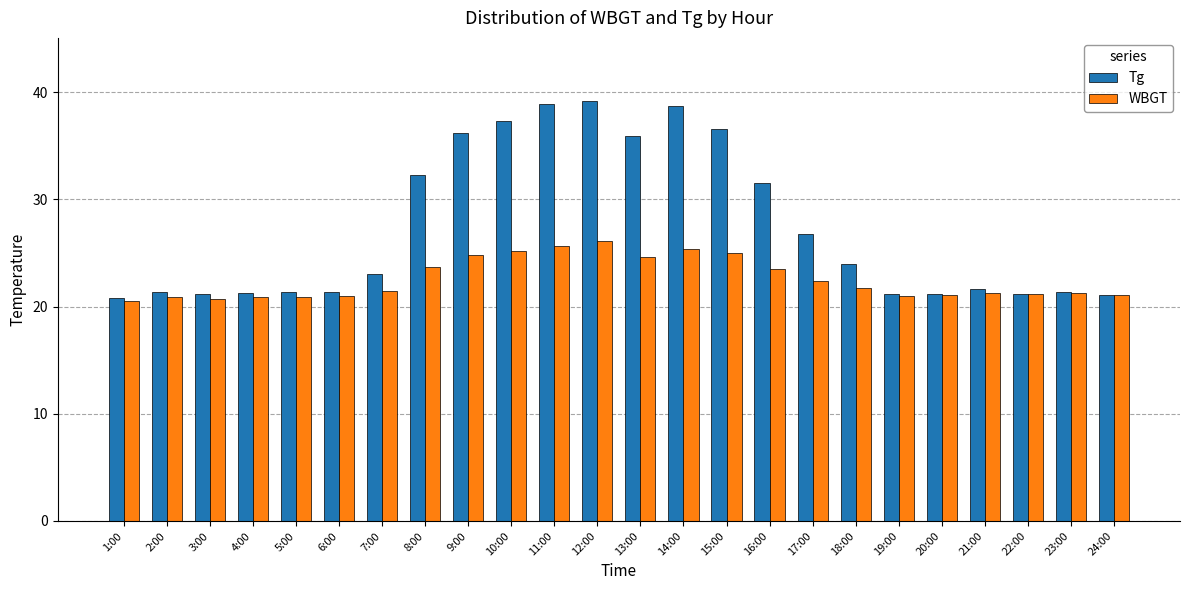

What position from the left is 18:00?

18